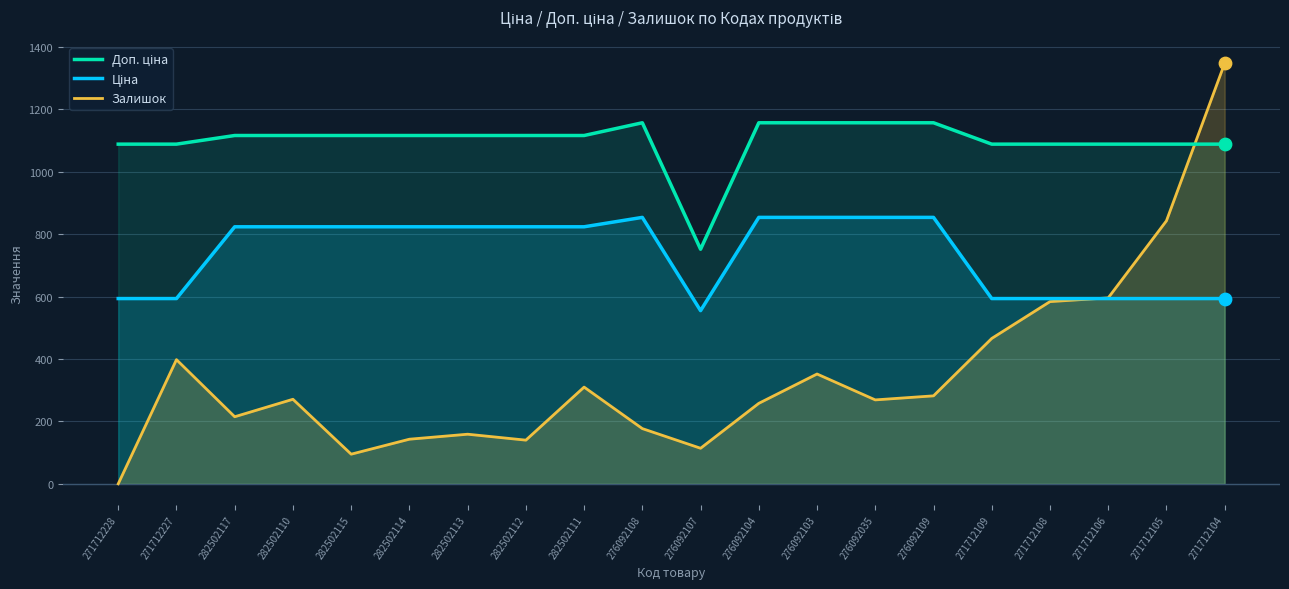

Which series has the largest Y range (max minus min)?

Залишок